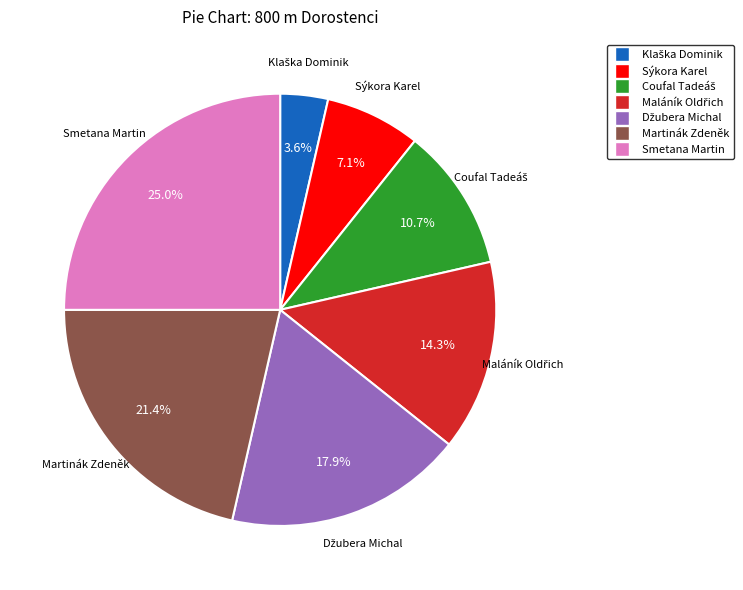

What is the ratio of the value at Sýkora Karel to the value at Smetana Martin?

0.3